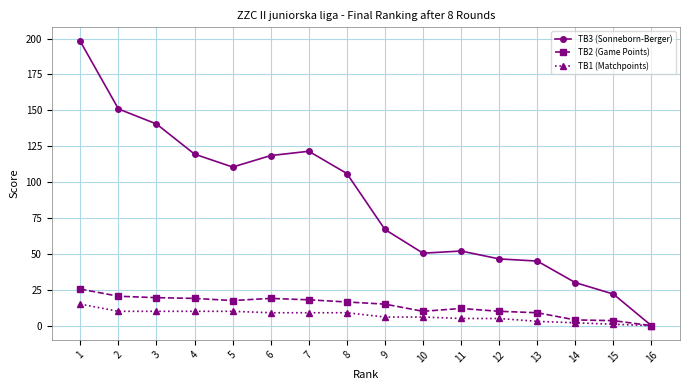

What is the maximum value for TB1 (Matchpoints)?

15.0